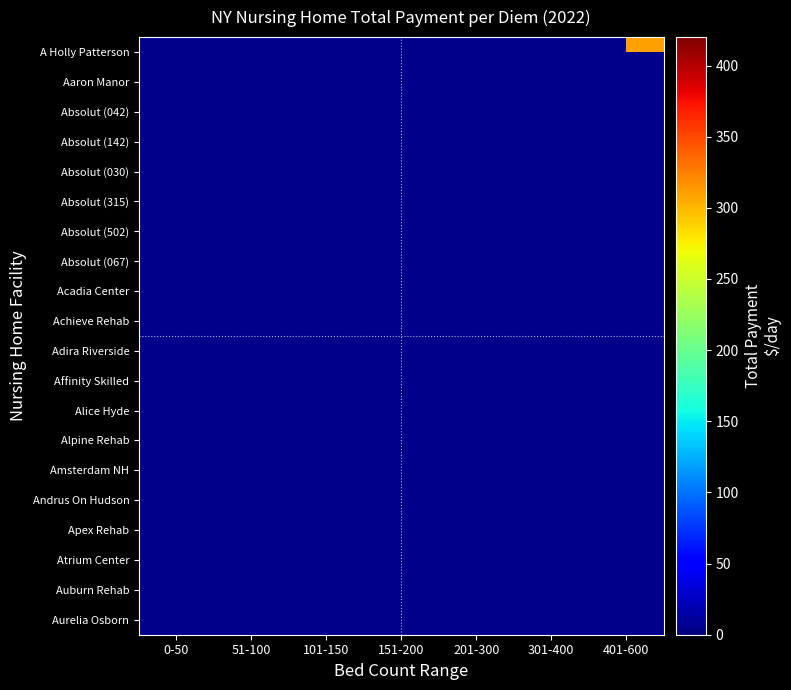

How many series are shown in this chart?

20